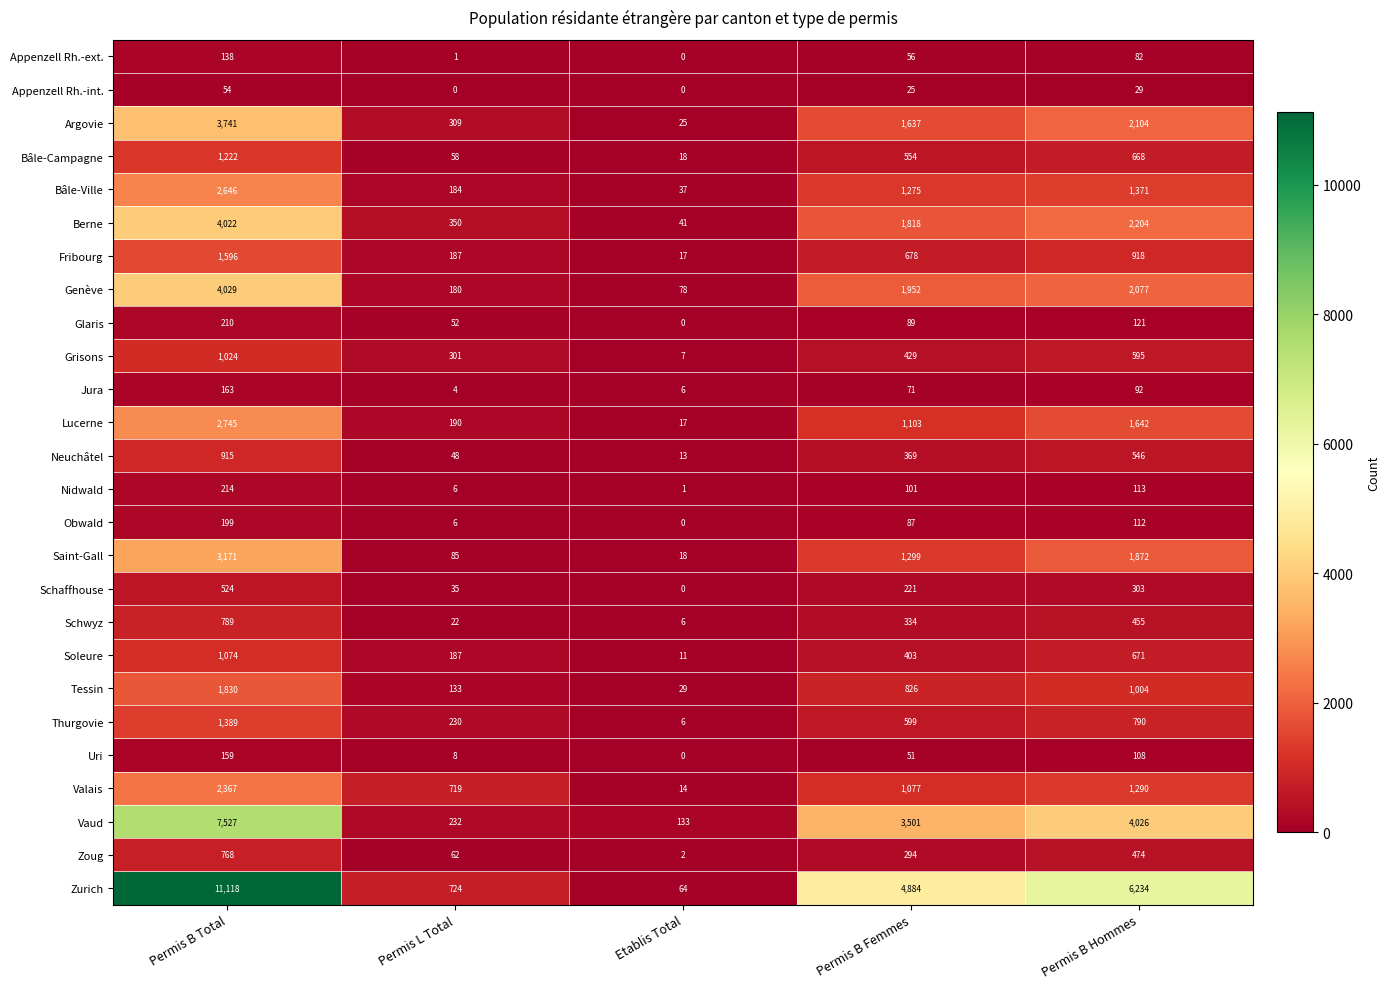

What is the total value across all series at Etablis Total?

543